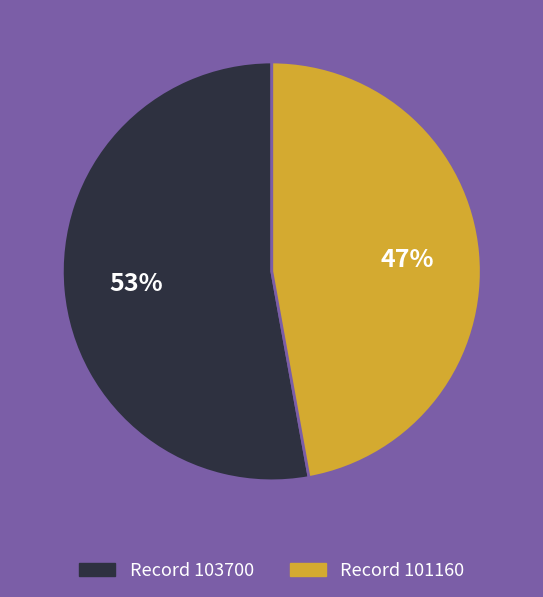

How many segments does this pie chart have?

2